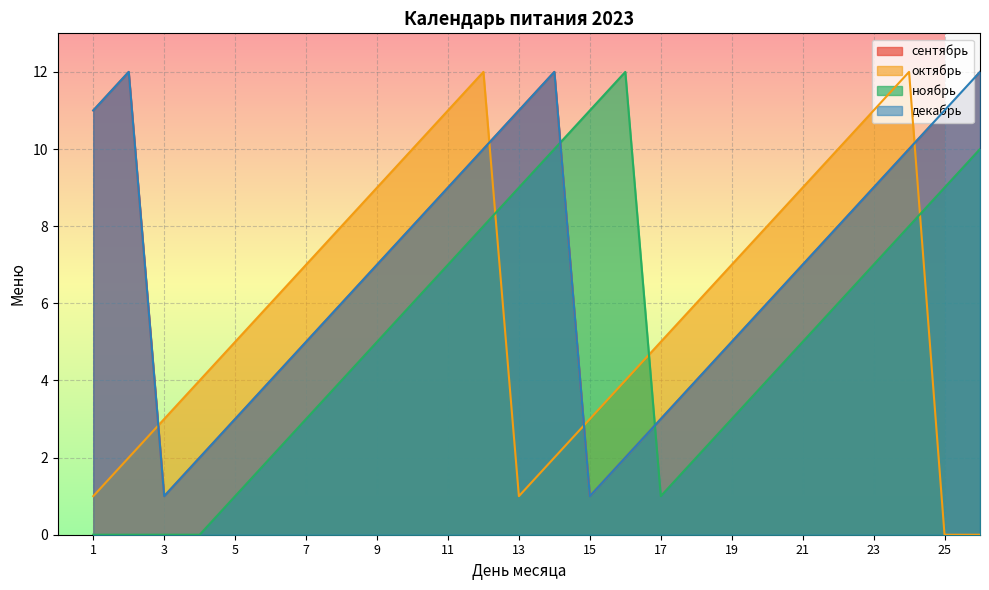

Where is the first local maximum for ноябрь?

16